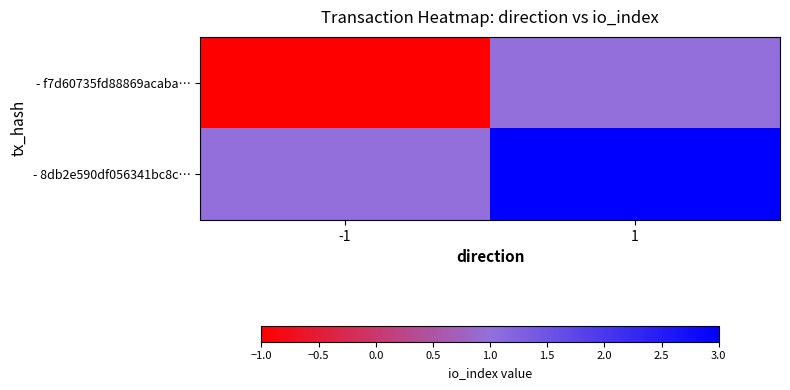

What is the difference between the highest and lowest values at 1?

2